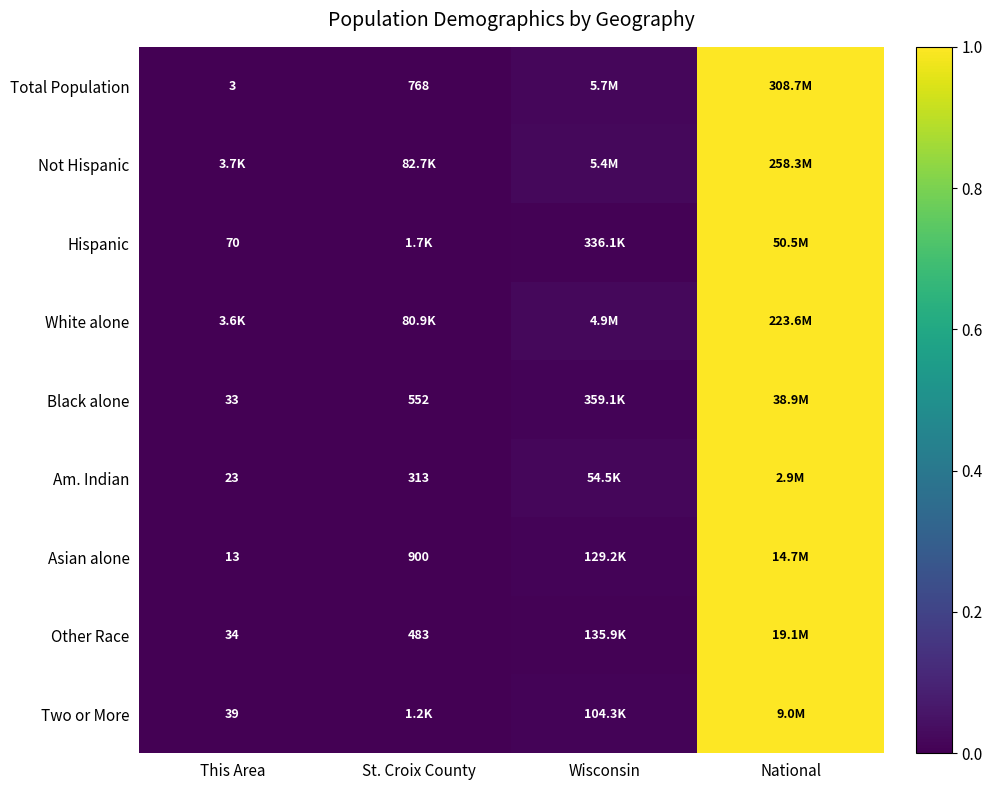

Which series has the largest range (max minus min)?

Total Population